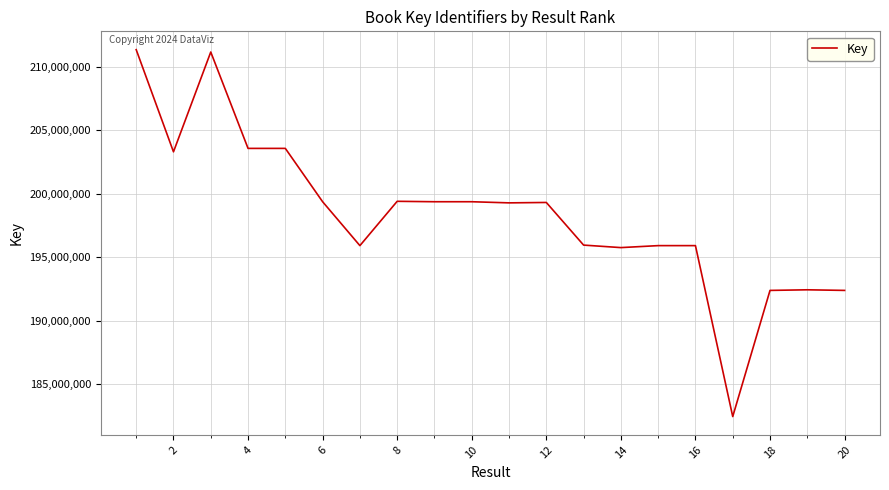

How many values are below 199307778?

10